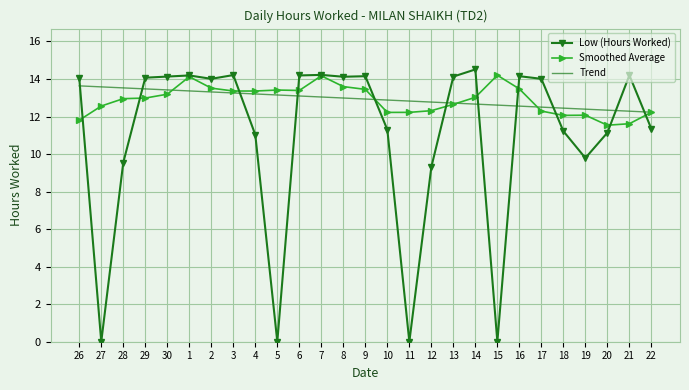

What is the greatest value displayed?

14.5